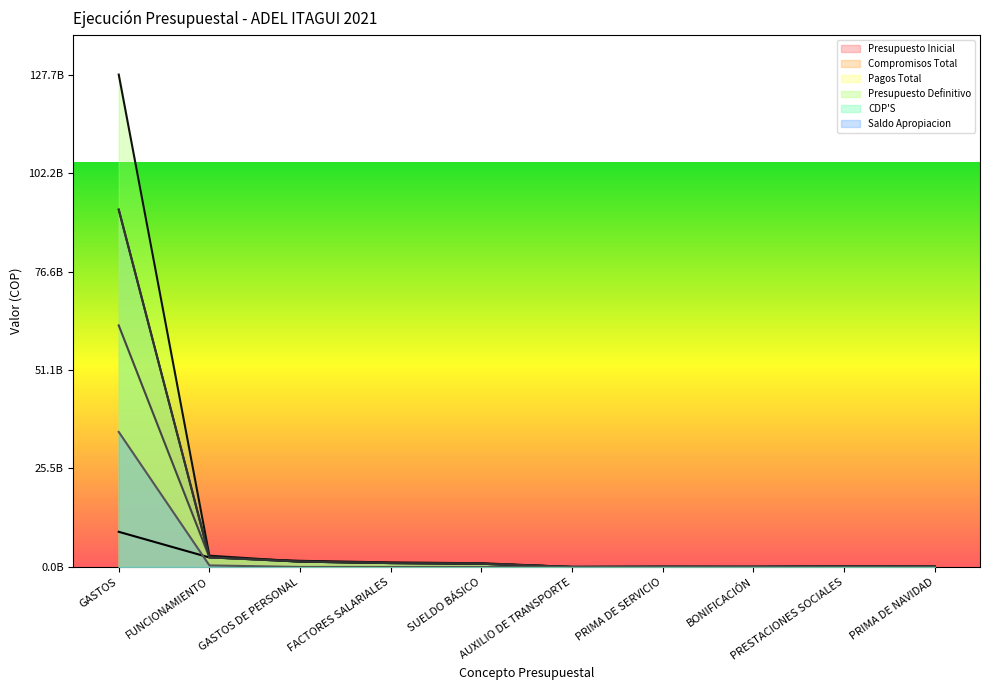

Reading right to left, extract all data points from this chart.

Presupuesto Inicial: 93566983.0	138426803.0	29358720.0	40692269.0	1308300.0	963335355.0	1173121447.0	1589557785.0	2455473664.0	9123180210.0
Compromisos Total: 75113589.0	117182429.0	26157565.0	34767425.0	0.0	831451550.0	1009558969.0	1391959176.8	2529762945.1	92702784675.1
Pagos Total: 75113589.0	117182429.0	26157565.0	34767425.0	0.0	831451550.0	1009558969.0	1391959176.8	2490142688.1	62658119359.1
Presupuesto Definitivo: 75113589.0	117182429.0	26157565.0	34767425.0	0.0	831451550.0	1009558969.0	1393245728.8	2932317438.2	127739713104.6
CDP'S: 75113589.0	117182429.0	26157565.0	34767425.0	0.0	831451550.0	1009558969.0	1391959176.8	2529762945.1	92702784675.1
Saldo Apropiacion: 0.0	0.0	0.0	0.0	0.0	0.0	0.0	1286552.0	402554493.1	35036928429.5